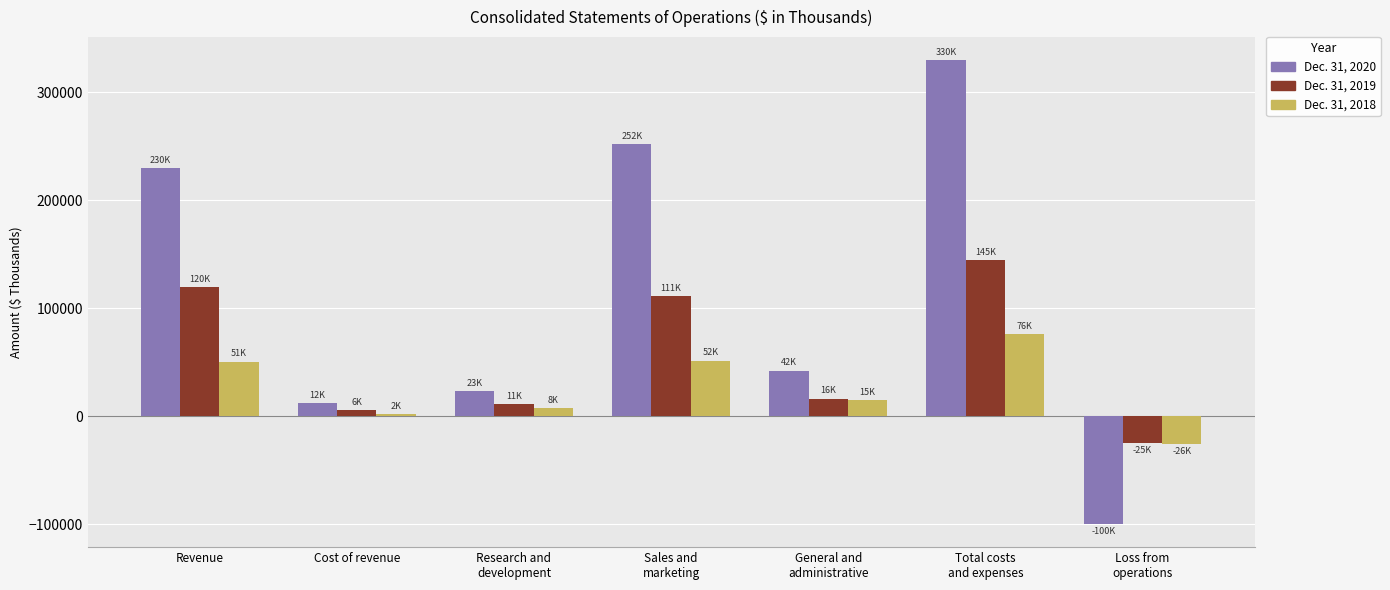

The Dec. 31, 2019 series shows 190509 at Revenue. True or false?

False